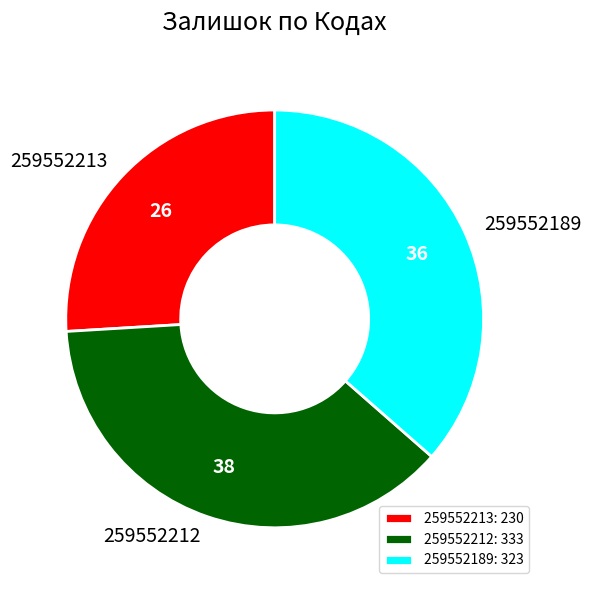

Which slice is the largest?

259552212